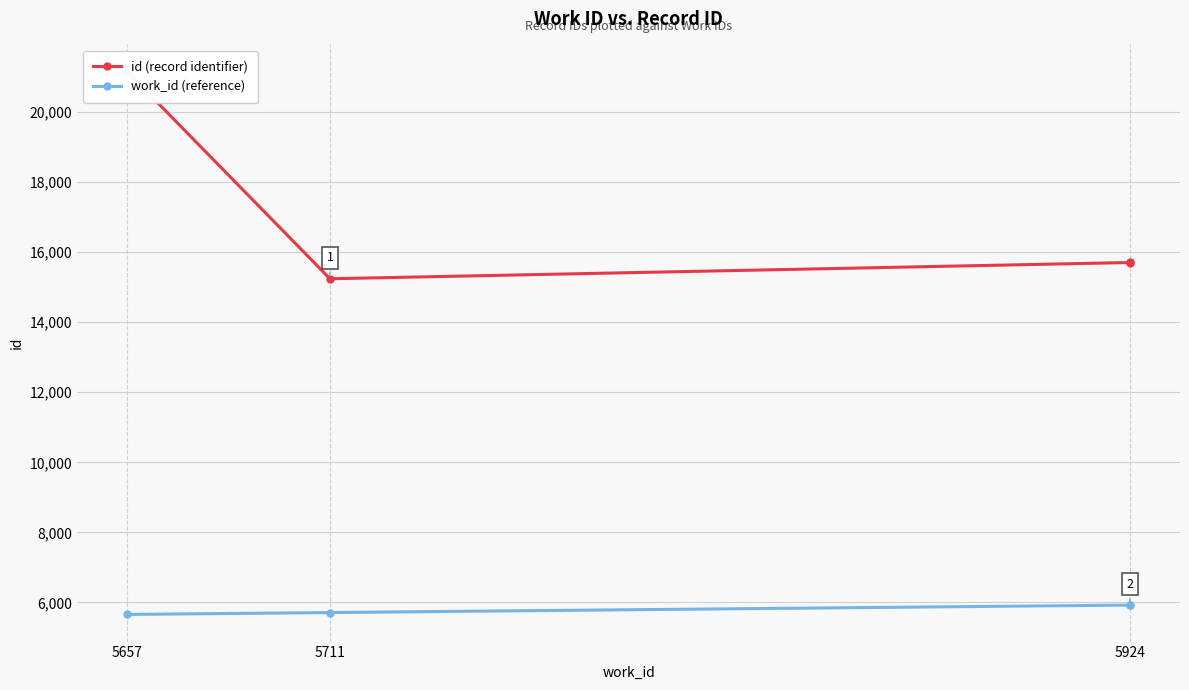

The value of id (record identifier) at 5924 is 15703. True or false?

True